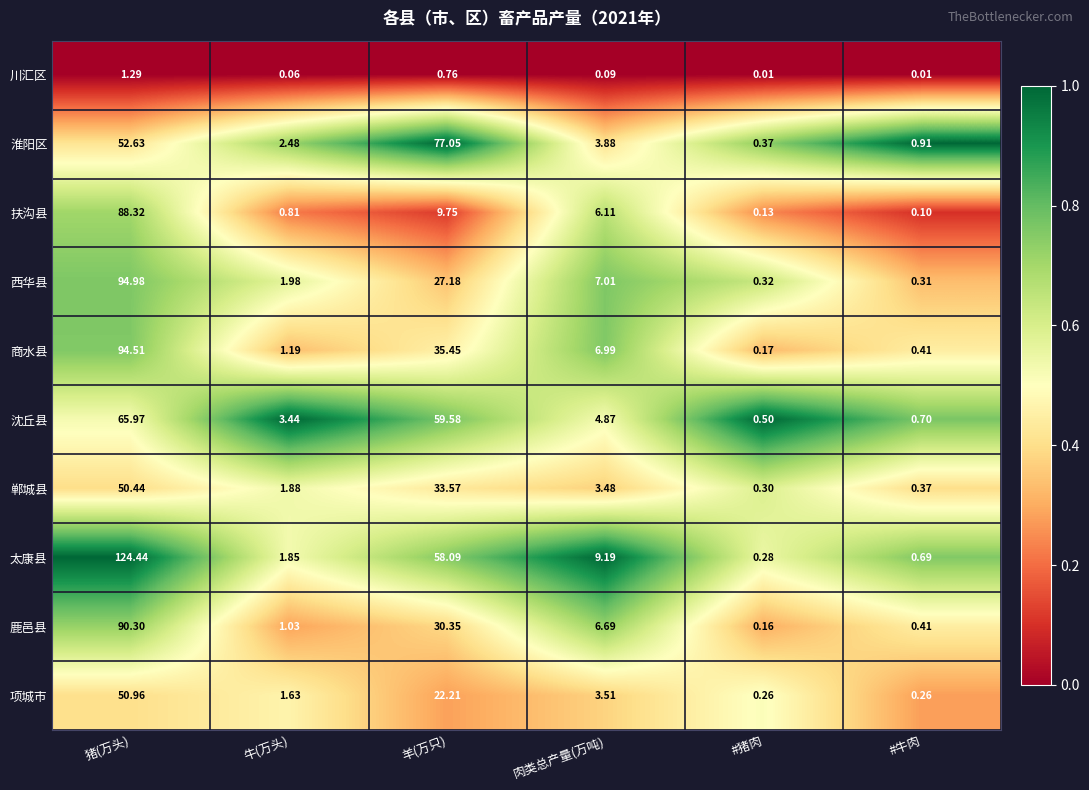

At which label is 太康县 closest to 62?

羊(万只)